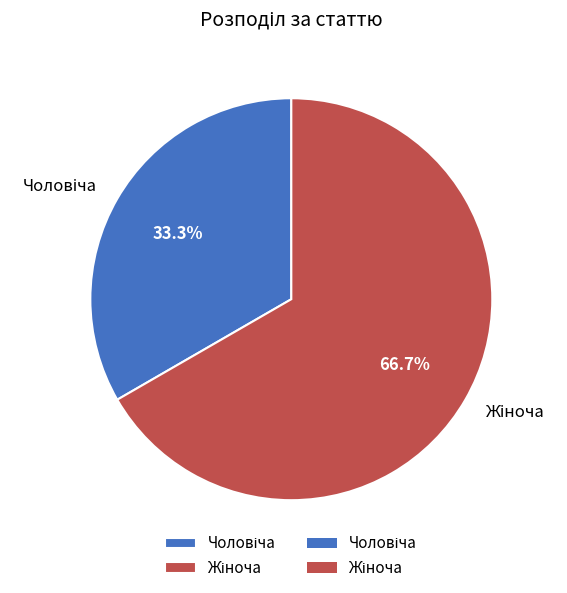

Is there a majority slice in this chart?

Yes